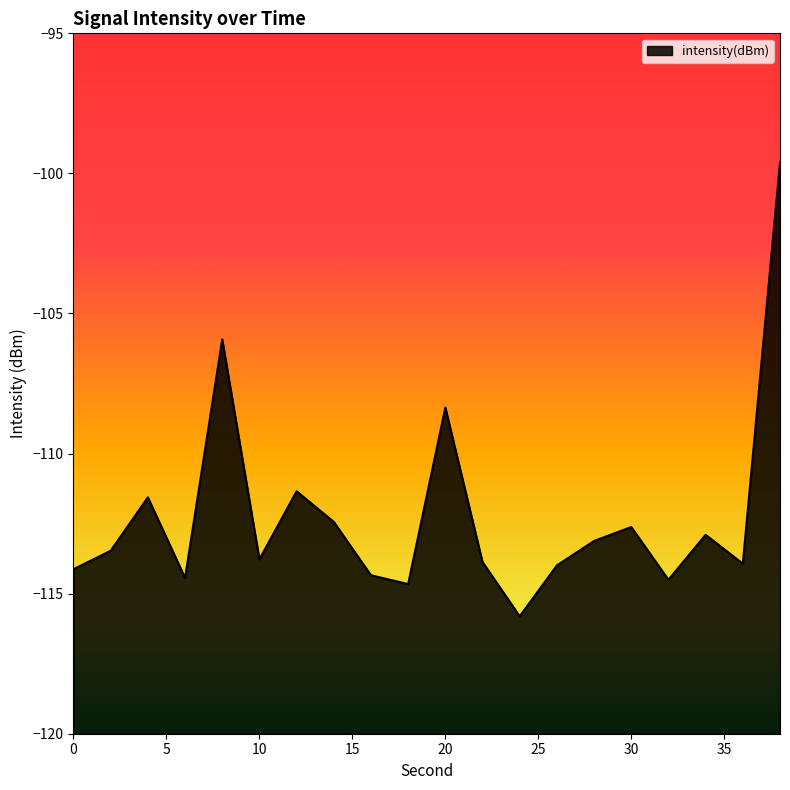

How many points are higher than both their immediate neighbors (excluding endpoints)?

6